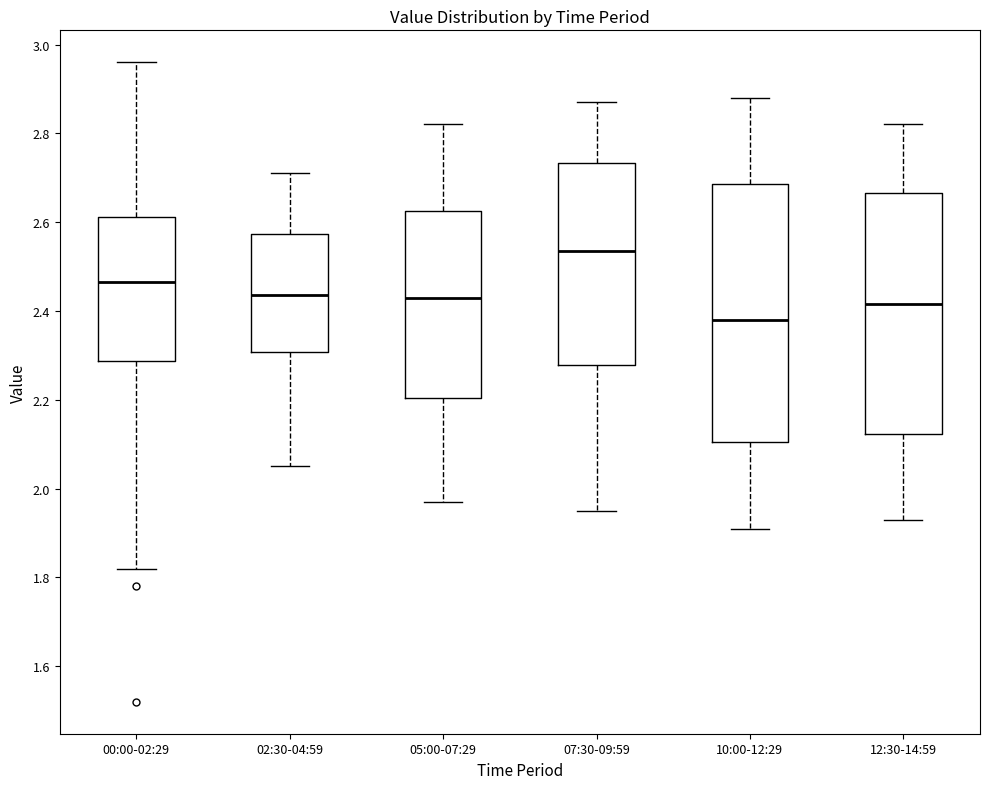

Where is the upper edge of the box for 00:00-02:29 on the y-axis? The values are not printed on the chart, so give them approximately, as read against the axis.

2.62